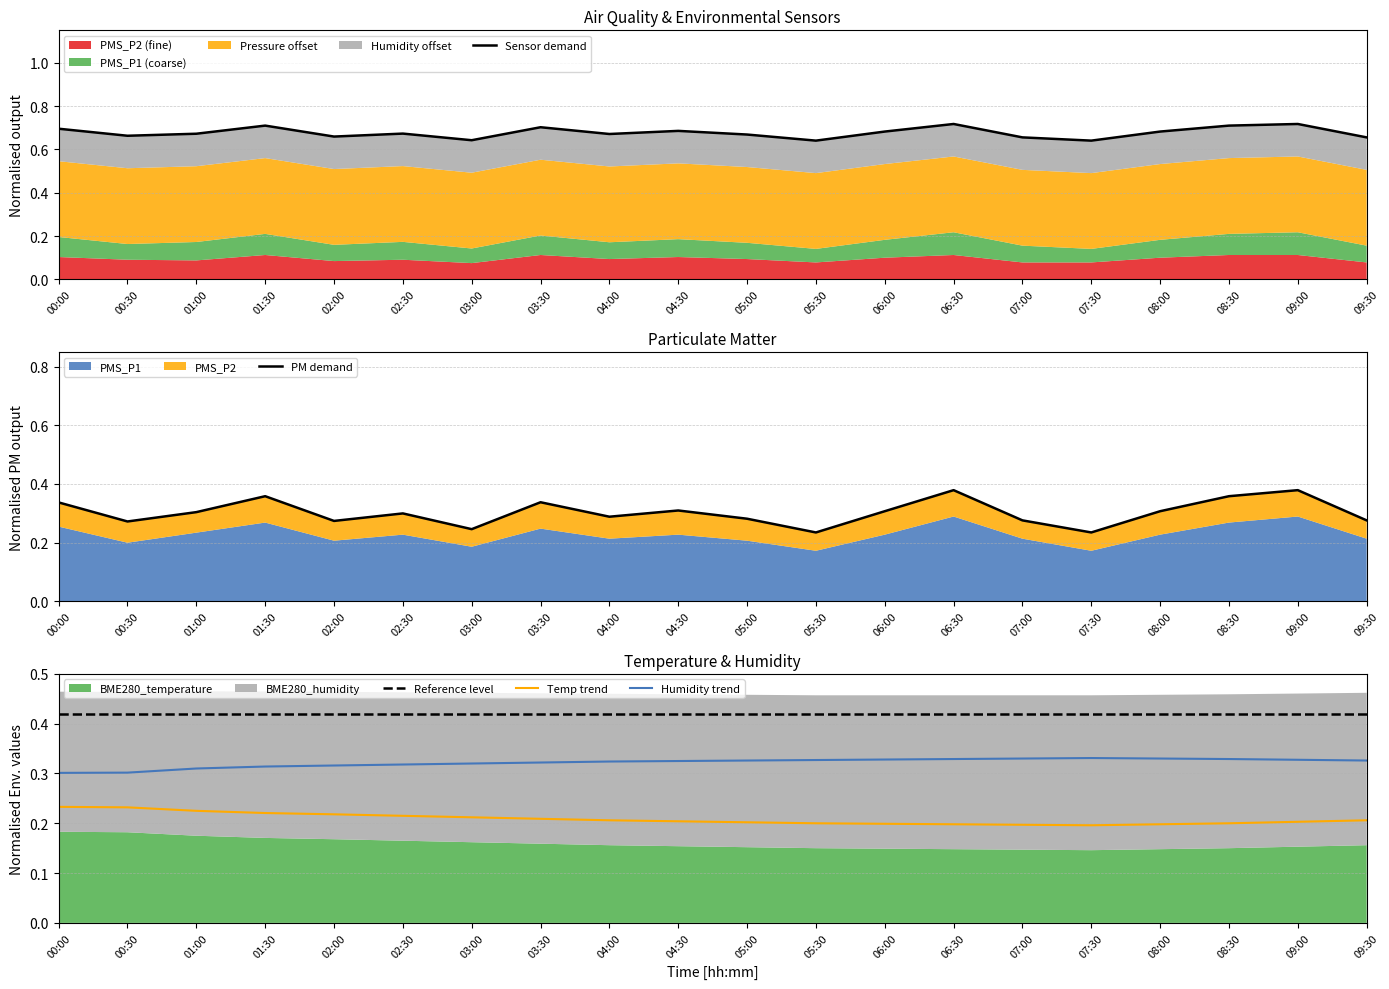

Read the Sensor demand value at 08:30.

0.7